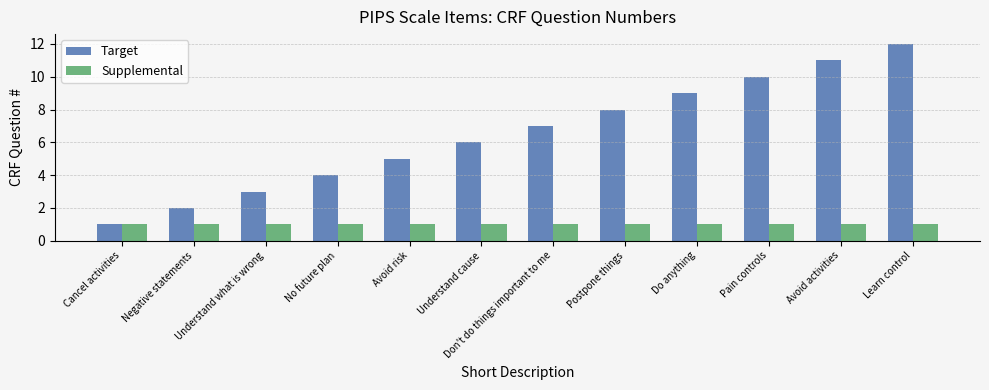

What is the difference between the maximum and minimum values in the Target series?

11